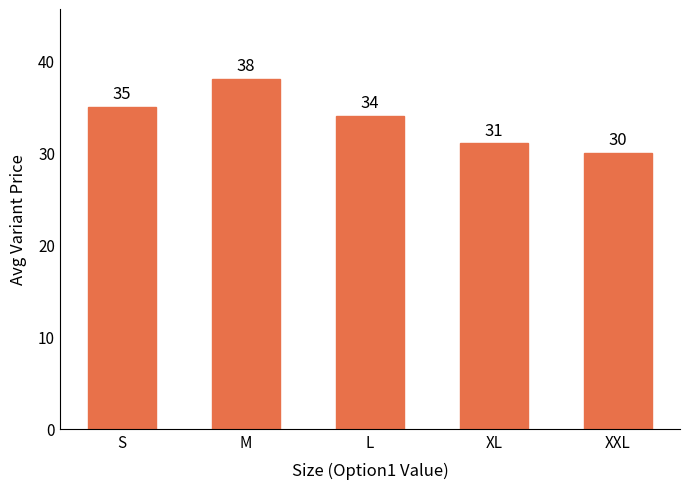

What is the sum of the values at M and S?

73